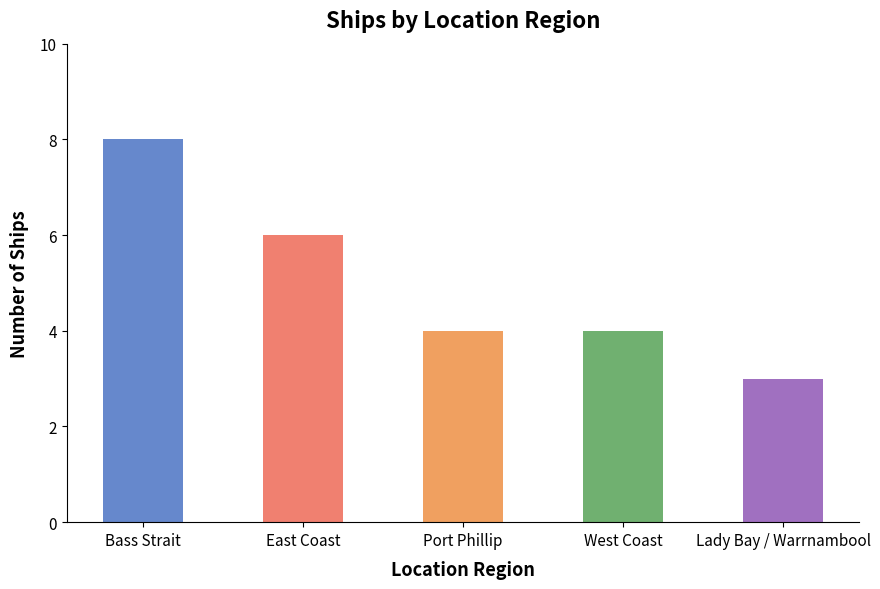

What is the value of the 1st bar from the left?

8